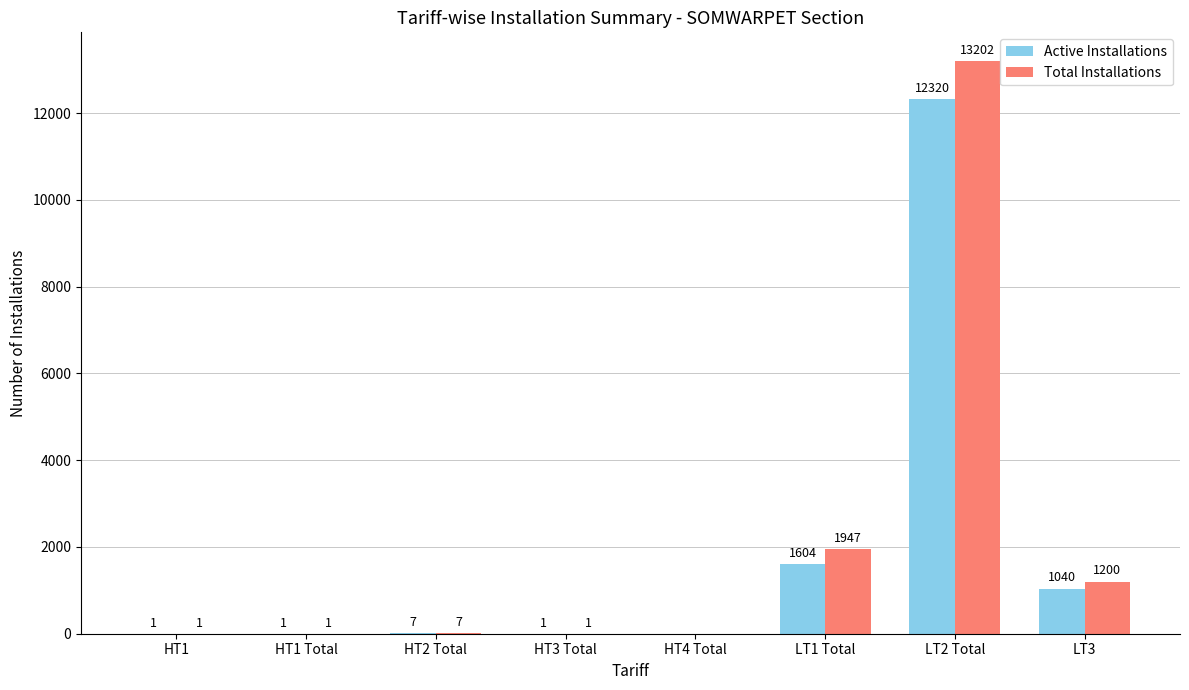

Where is Active Installations nearest to the value 6160?

LT1 Total